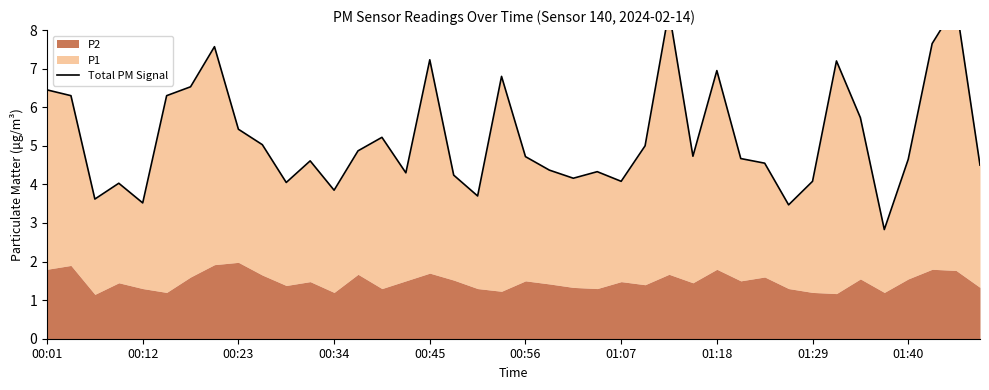

List the labels in order of value, largest first.

38, 26, 37, 01:18, 16, 33, 28, 19, 01:07, 00:01, 00:12, 00:56, 34, 01:29, 14, 01:40, 25, 13, 27, 20, 29, 36, 11, 30, 39, 21, 23, 15, 17, 22, 24, 32, 10, 00:34, 12, 18, 00:23, 00:45, 31, 35